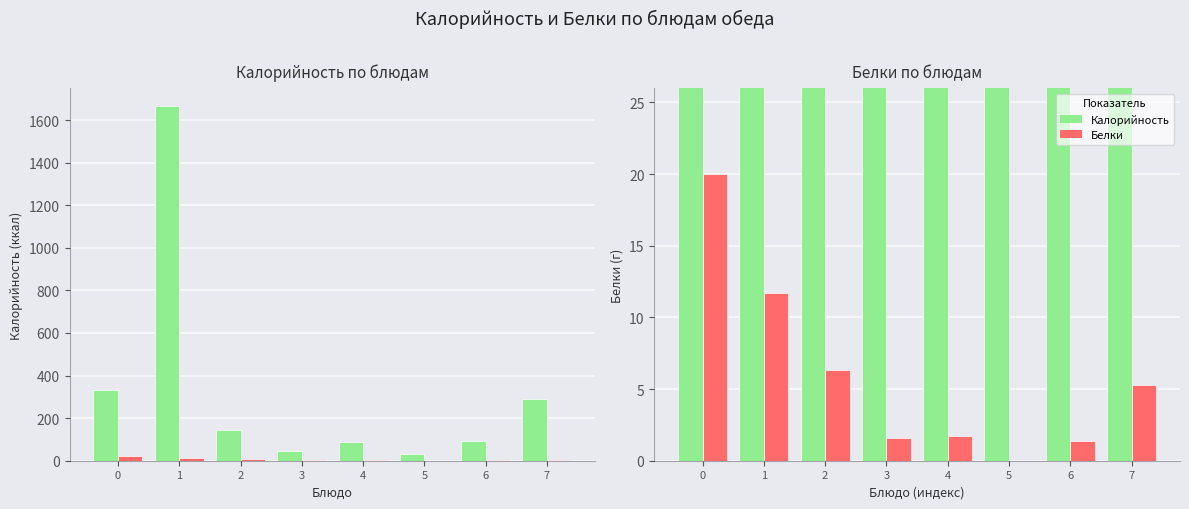

What is the value of the Калорийность bar at the 5th from the left?

85.7